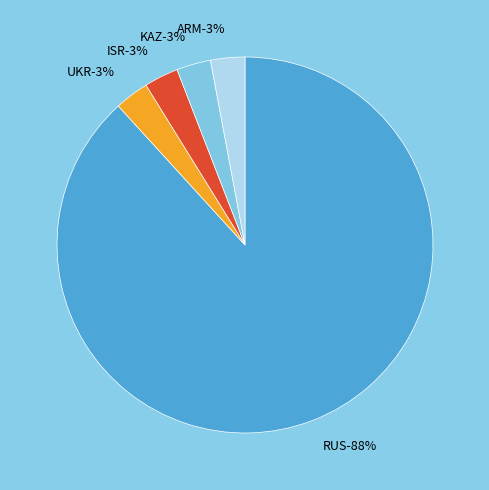

Between KAZ and UKR, which is larger?

KAZ